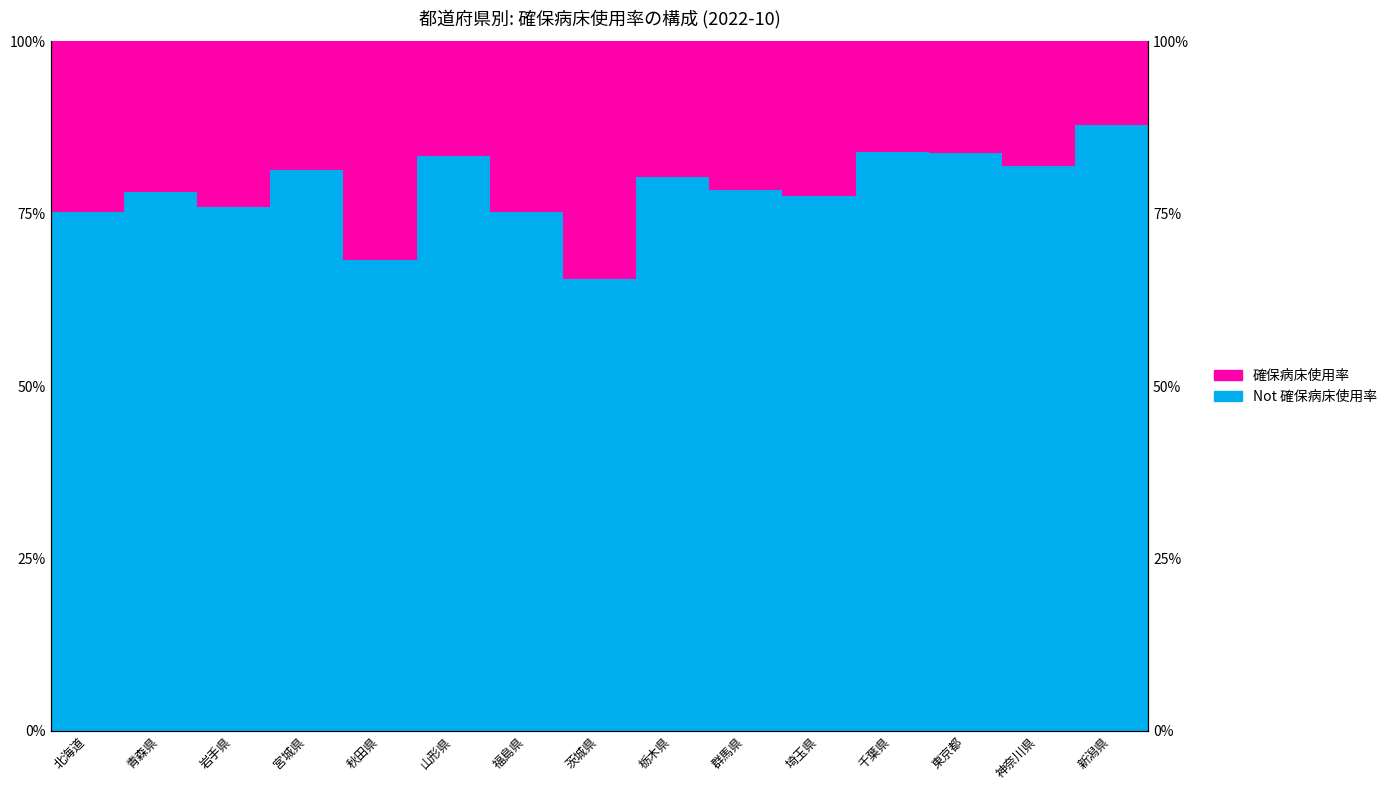

Rank the series by their maximum value, from highest to lowest.

Not 確保病床使用率, 確保病床使用率